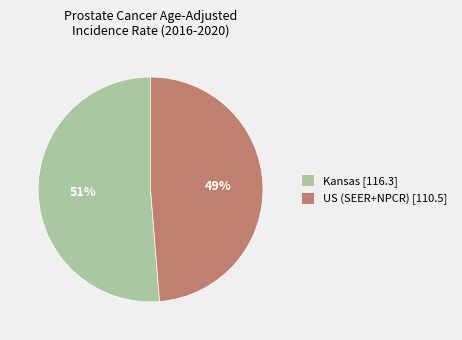

To the nearest percent, what portion does US (SEER+NPCR) [110.5] represent?

49%